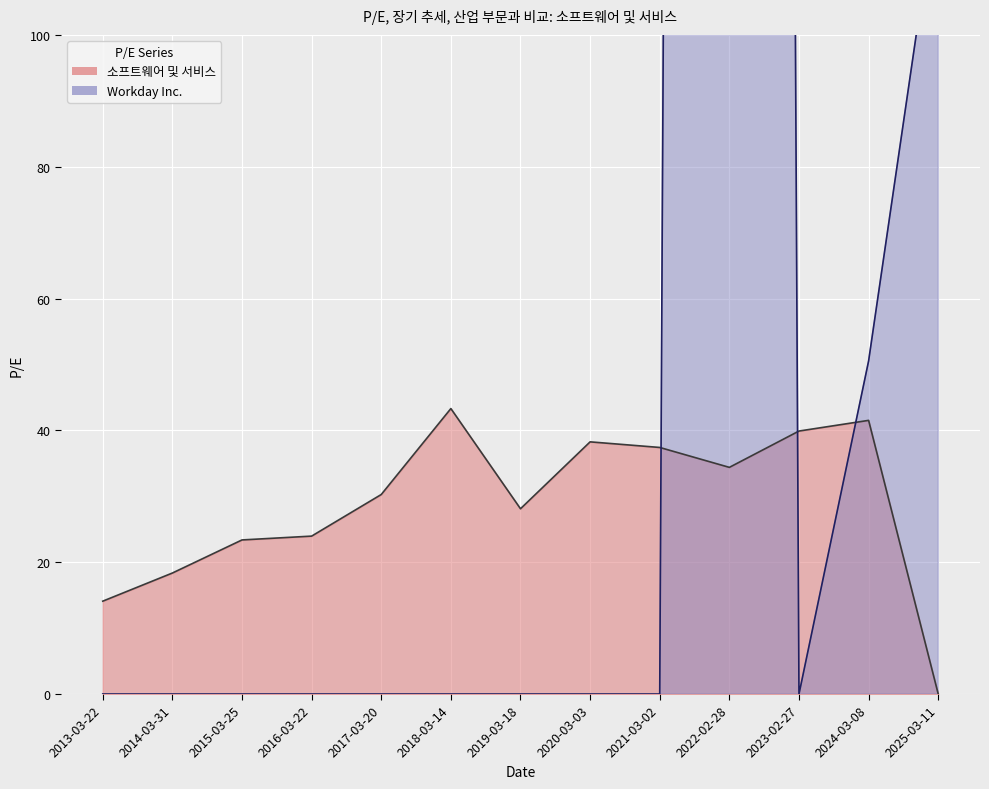

What is the highest value of the Workday Inc. series?

1957.3